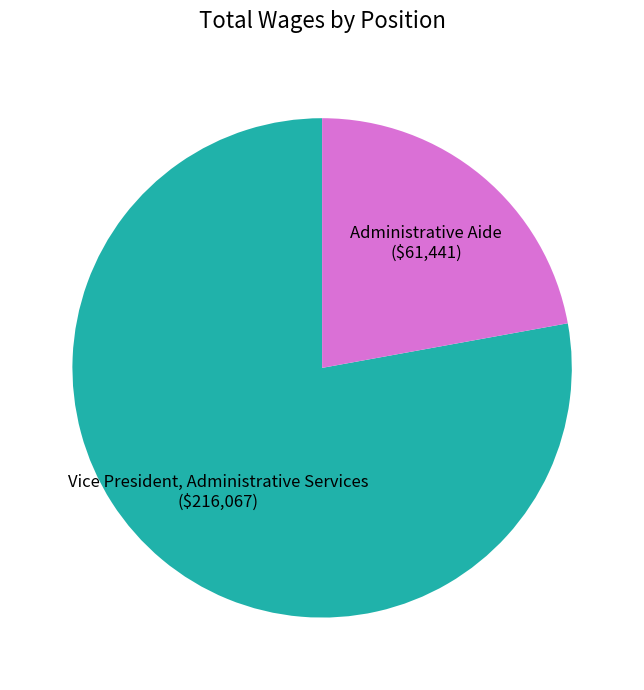

Between Vice President, Administrative Services and Administrative Aide, which is larger?

Vice President, Administrative Services